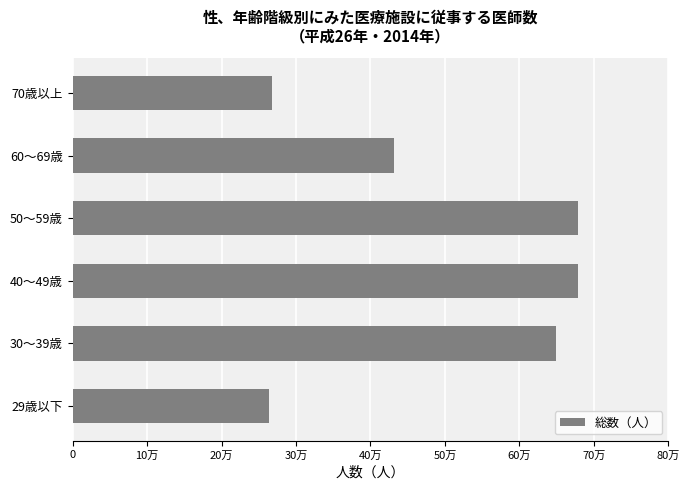

Are the bars horizontal?

Yes